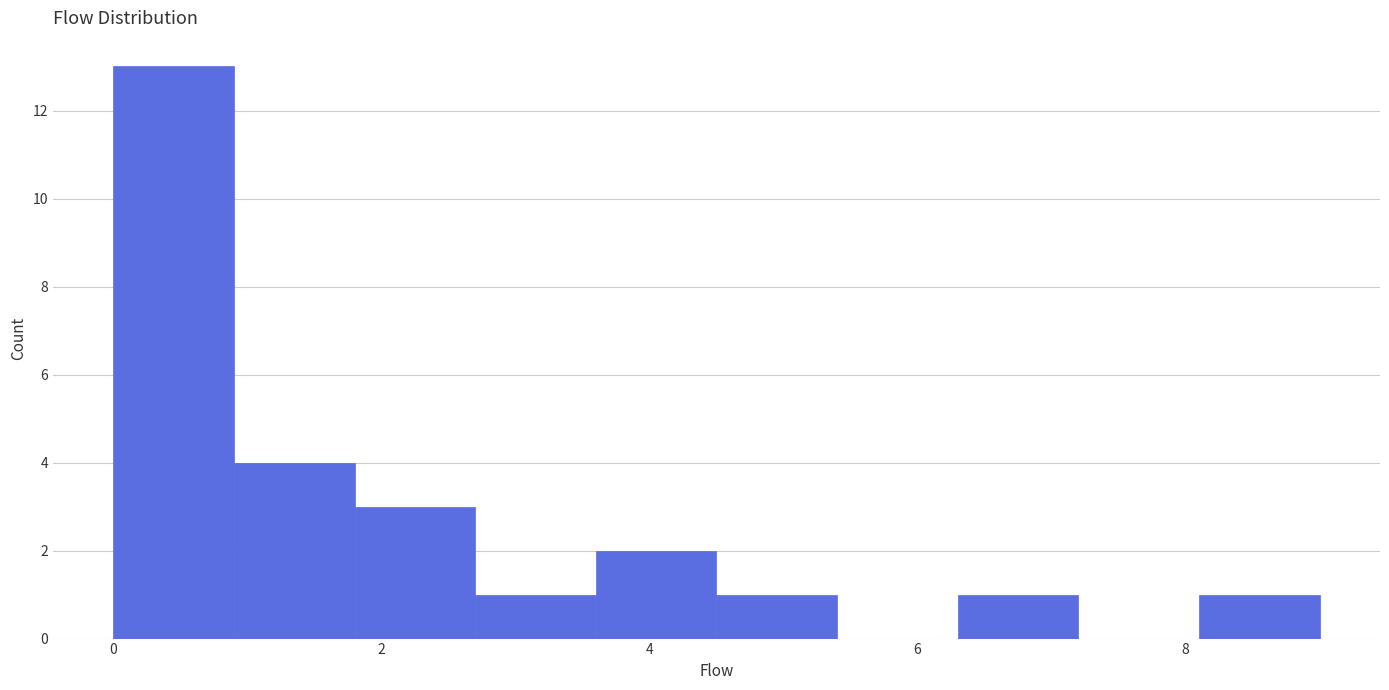

Reading left to right, transcribe this chart: for each bar, give the range it covers on the x-axis and its height. Neither the bar edges nor the heights are printed on the chart, so give them approximately, as read against the axes.

0.0 to 0.9: 13
0.9 to 1.8: 4
1.8 to 2.7: 3
2.7 to 3.6: 1
3.6 to 4.5: 2
4.5 to 5.4: 1
5.4 to 6.3: 0
6.3 to 7.2: 1
7.2 to 8.1: 0
8.1 to 9.0: 1